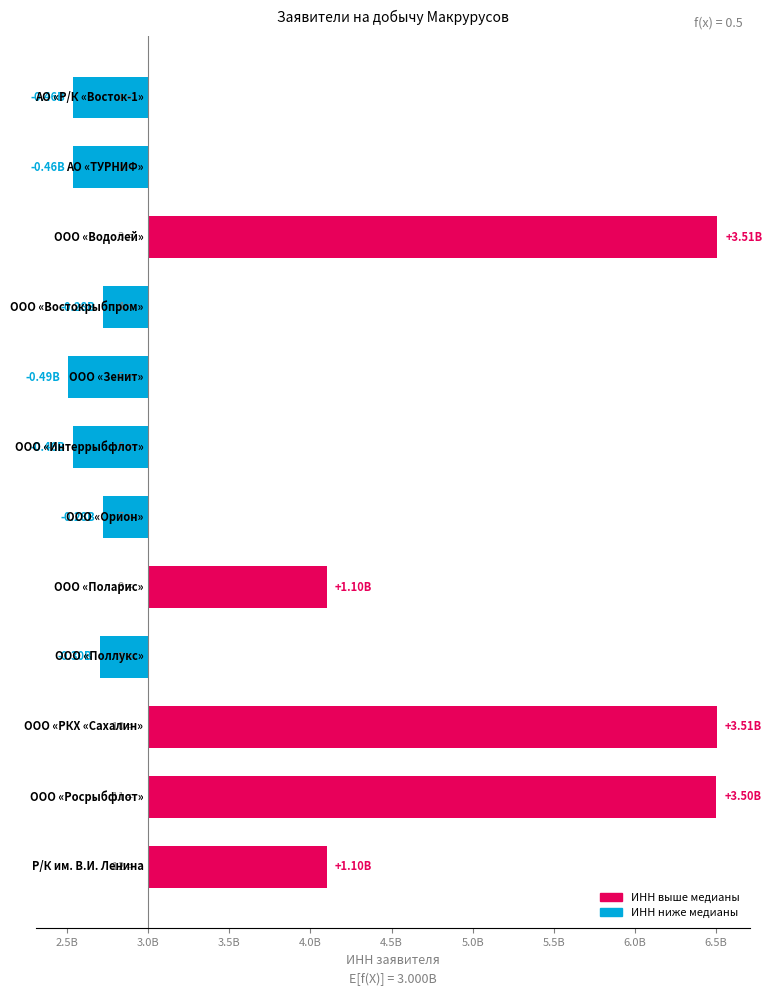

Reading right to left, what are all the values shown in this chart?

1101016808	3501237700	3505010379	-295985348	1101138370	-276891366	-460958936	-491888936	-278976745	3509005281	-463946618	-463989361